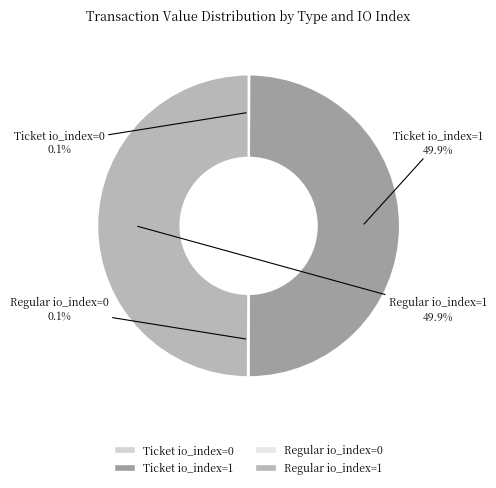

What percentage do Regular io_index=1 and Ticket io_index=1 together represent?

99.8%